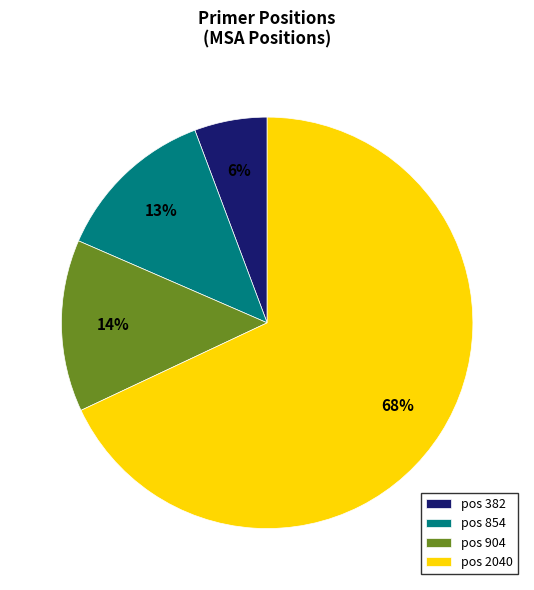

Which slice represents more than half of the pie?

pos 2040